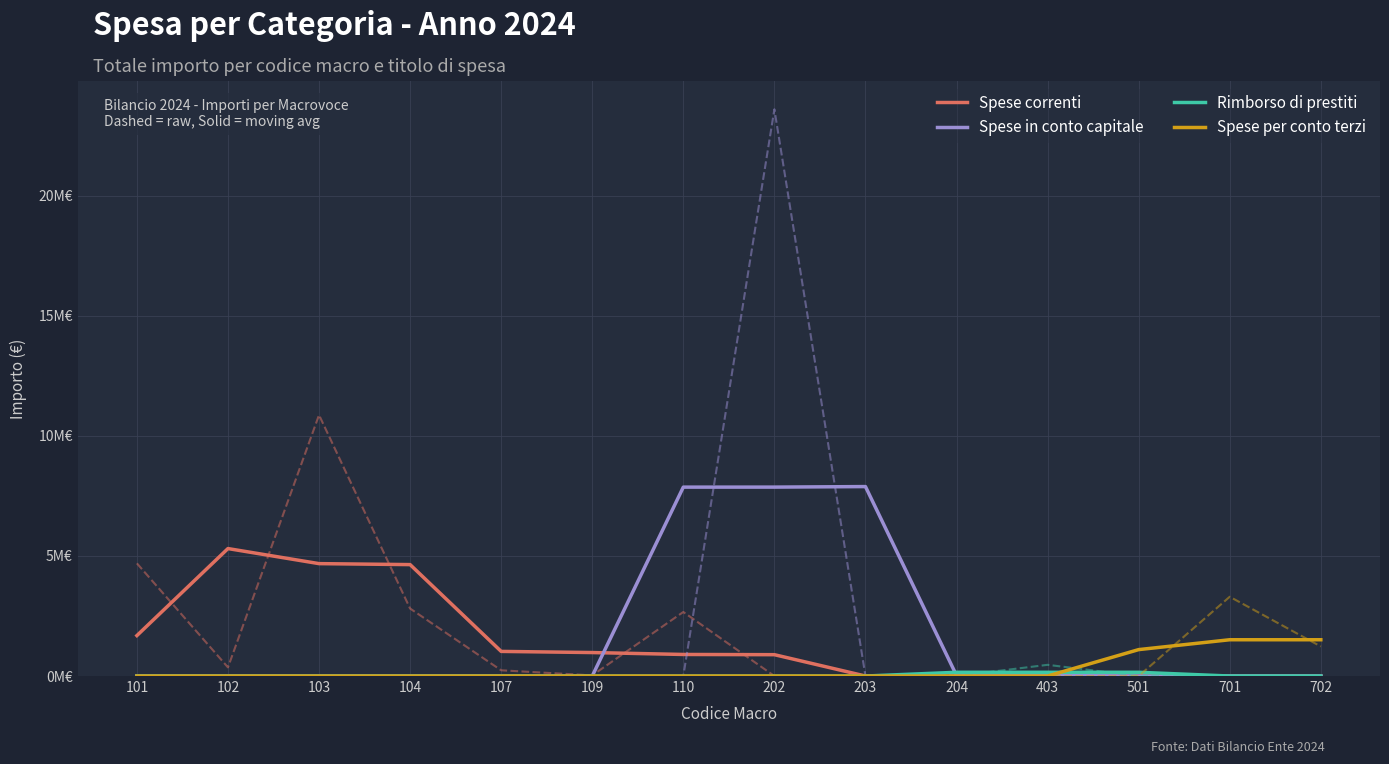

Rank the series by their maximum value, from highest to lowest.

Spese in conto capitale, Spese correnti, Spese per conto terzi, Rimborso di prestiti